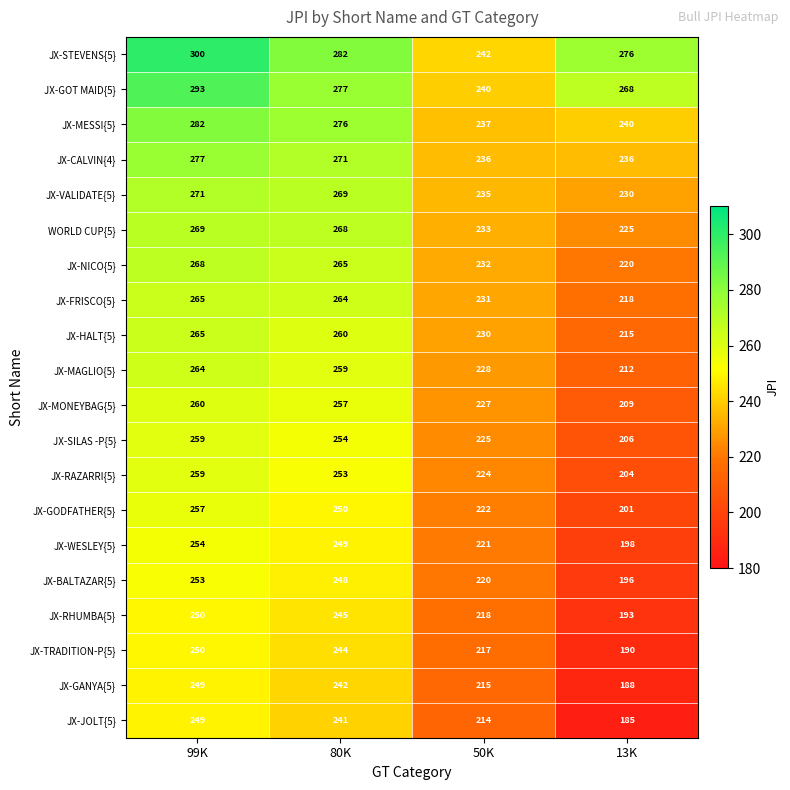

What is the difference between the maximum and minimum values in the JX-MONEYBAG{5} series?

51